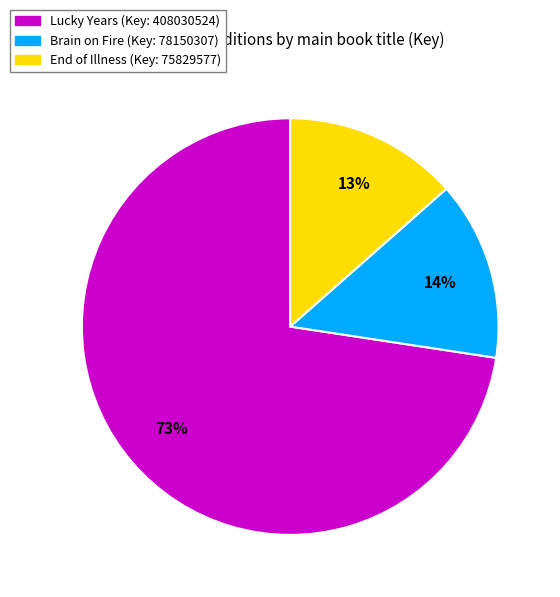

Is there any slice that represents more than half of the pie?

Yes